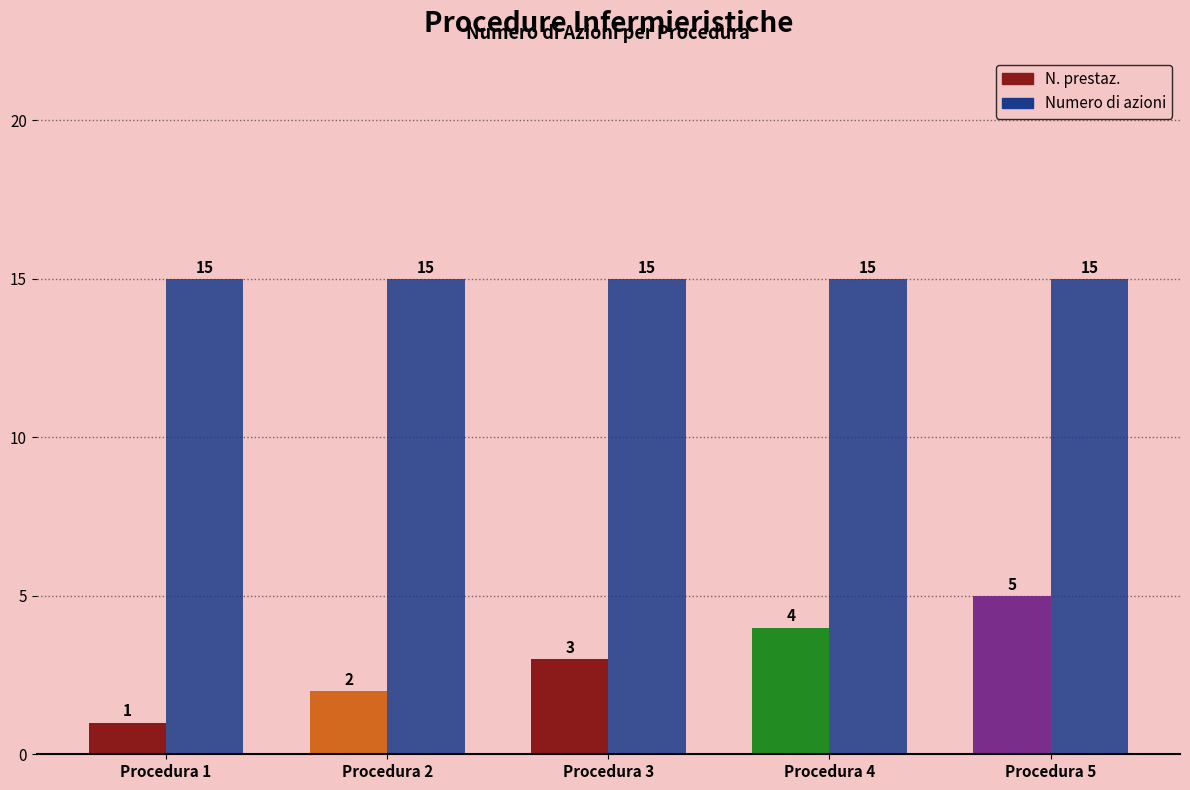

Is the value of N. prestaz. at Procedura 5 greater than the value of Numero di azioni at Procedura 3?

No